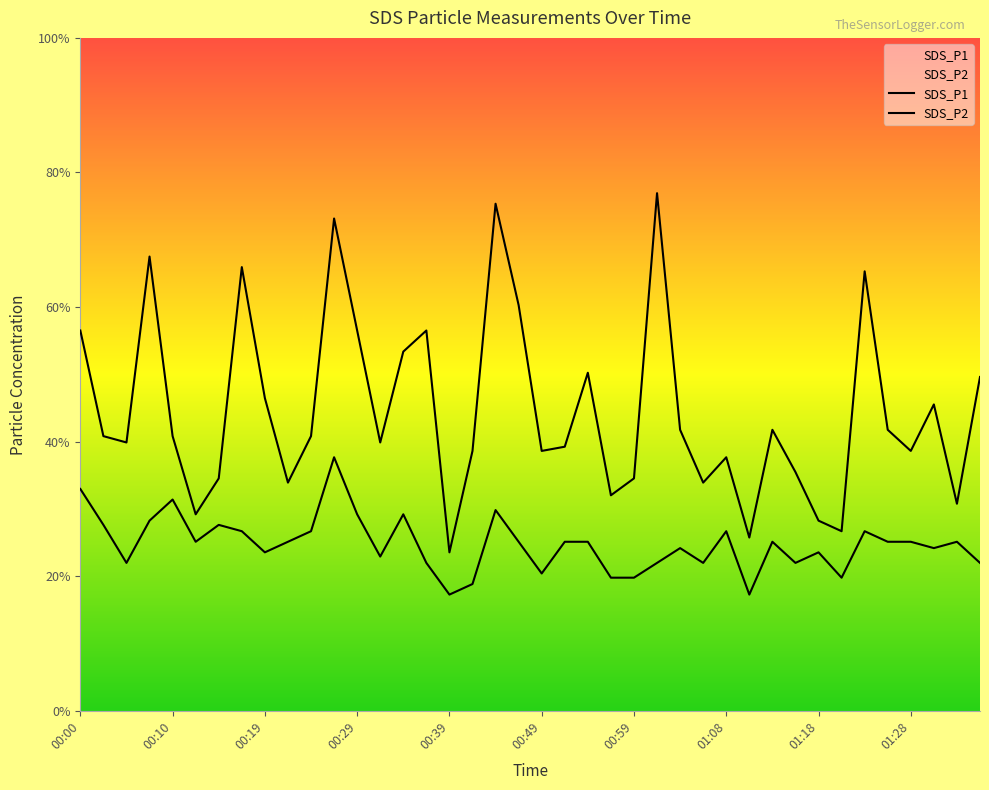

In SDS_P2, how many points are lower than both neighbors (excluding endpoints)?

11